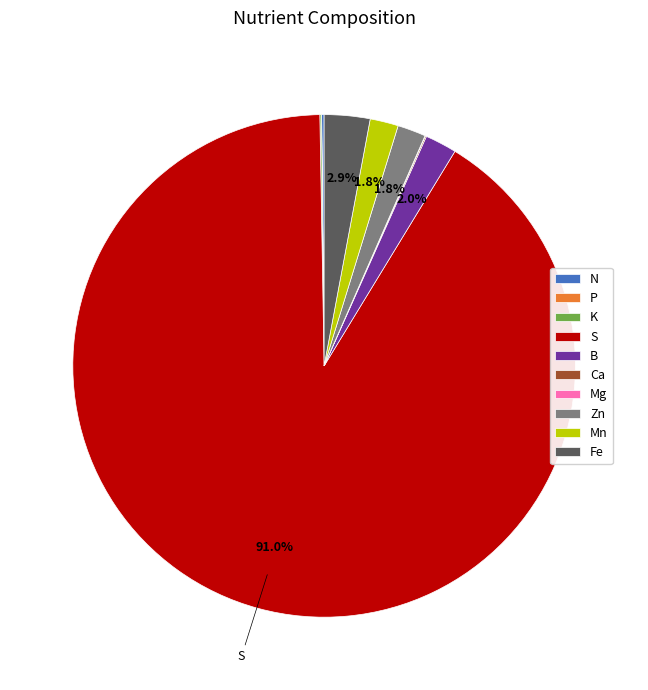

Which category accounts for the majority?

S